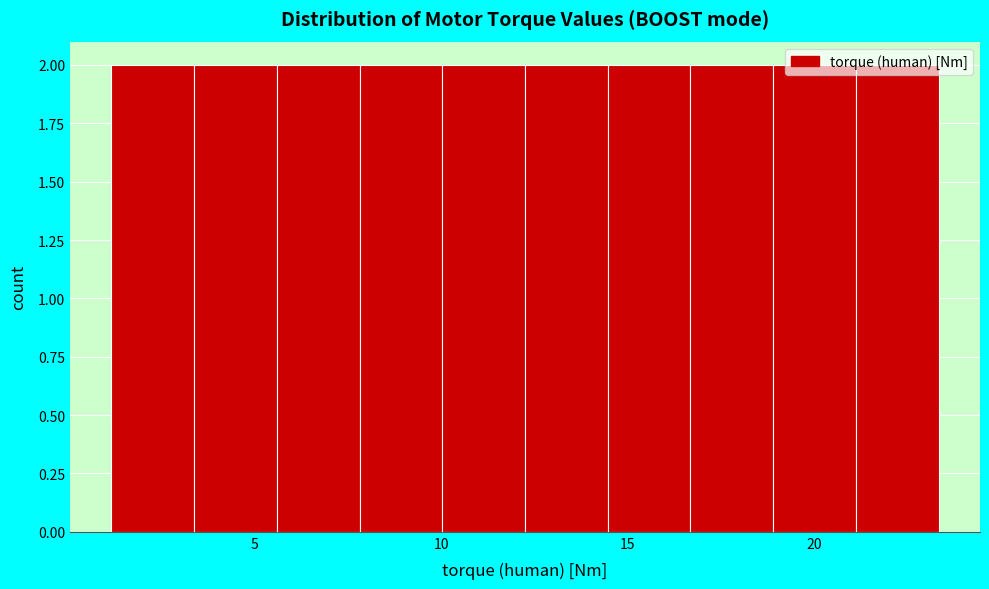

Reading left to right, transcribe this chart: for each bar, give the range it covers on the x-axis and its height. Neither the bar edges nor the heights are printed on the chart, so give them approximately, as read against the axes.

1.0 to 3.5: 2
3.5 to 5.5: 2
5.5 to 8.0: 2
8.0 to 10.0: 2
10.0 to 12.5: 2
12.5 to 14.5: 2
14.5 to 16.5: 2
16.5 to 19.0: 2
19.0 to 21.0: 2
21.0 to 23.5: 2